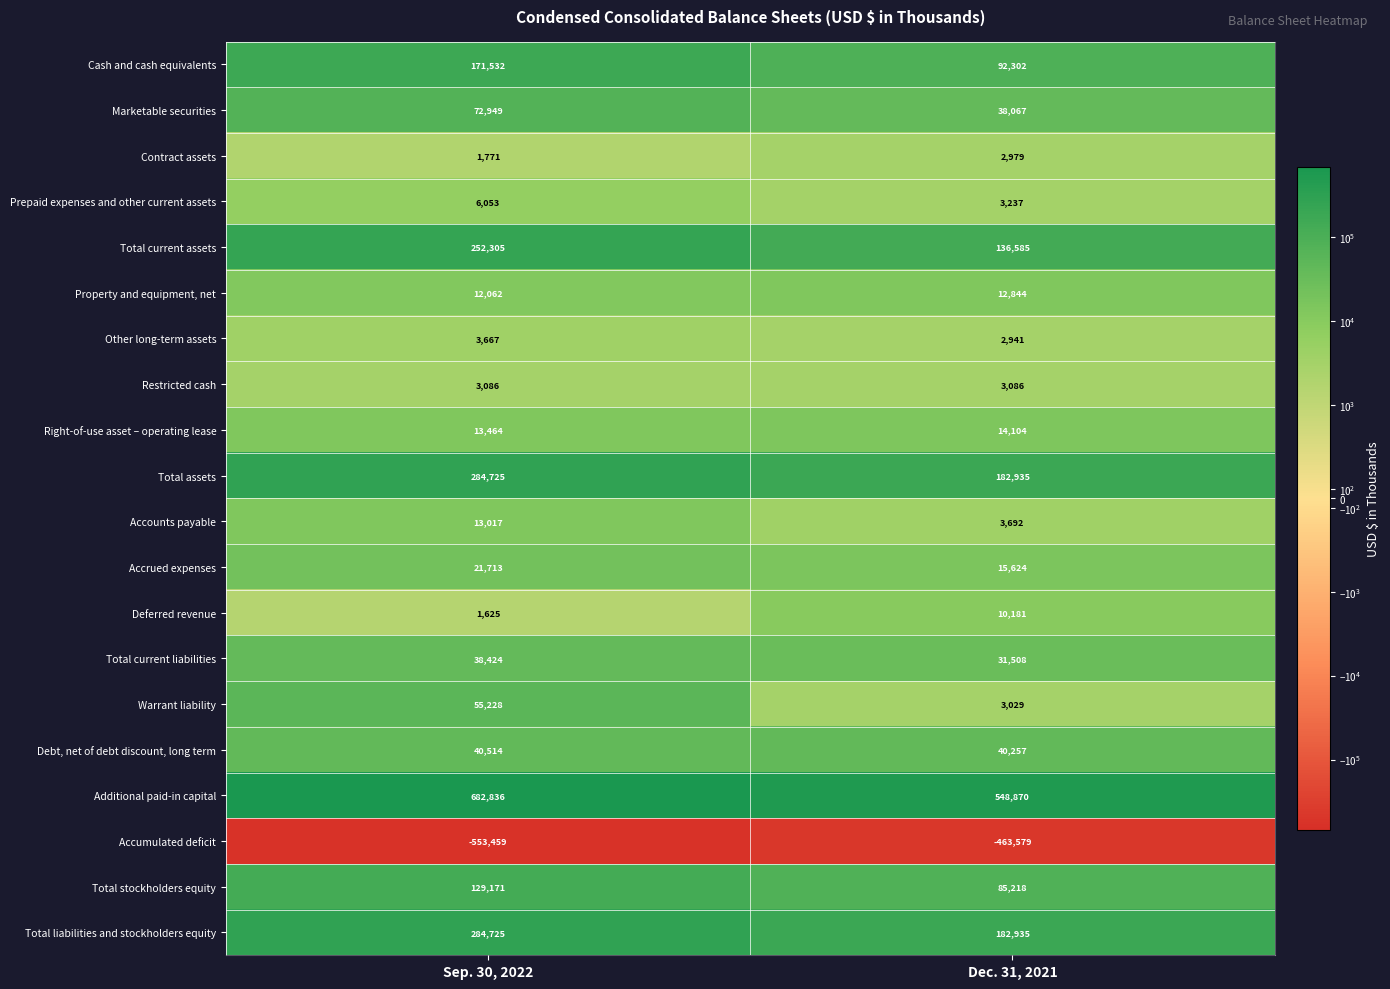

What is the sum of all Accounts payable values?

16709